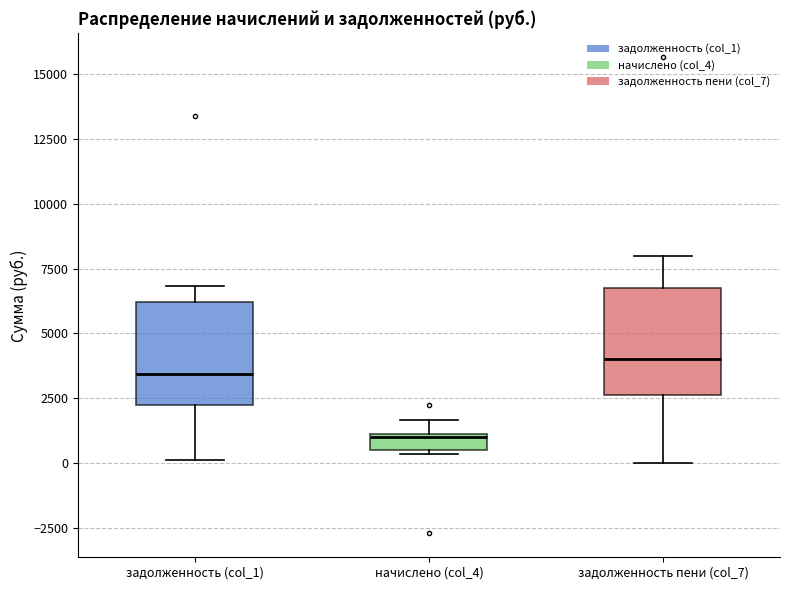

Where is the upper edge of the box for задолженность пени (col_7) on the y-axis? The values are not printed on the chart, so give them approximately, as read against the axis.

6500